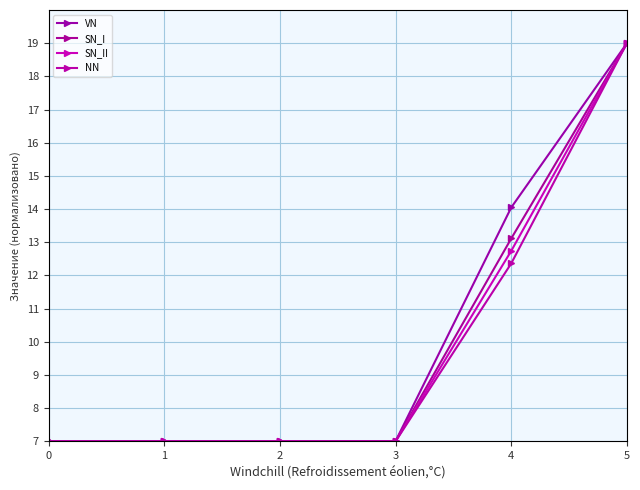

Which series has the largest range (max minus min)?

VN